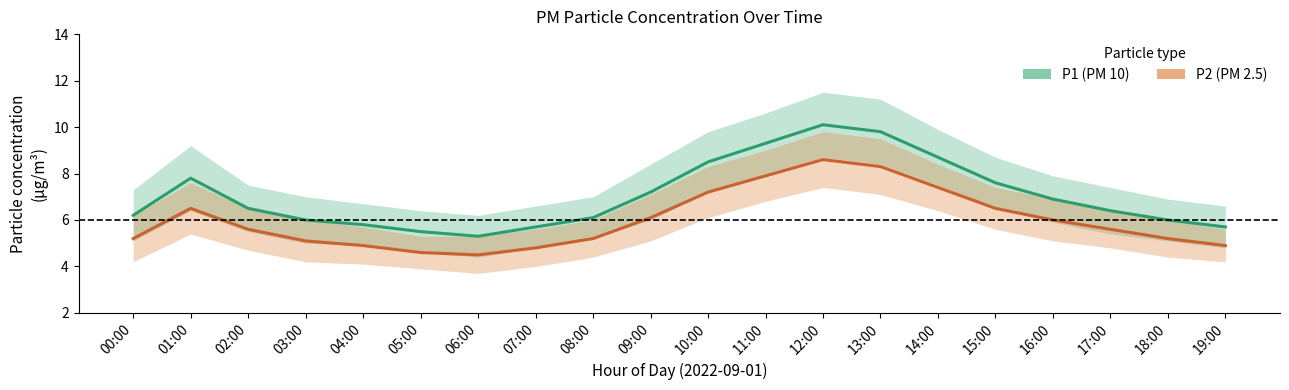

What position from the right is 09:00?

11